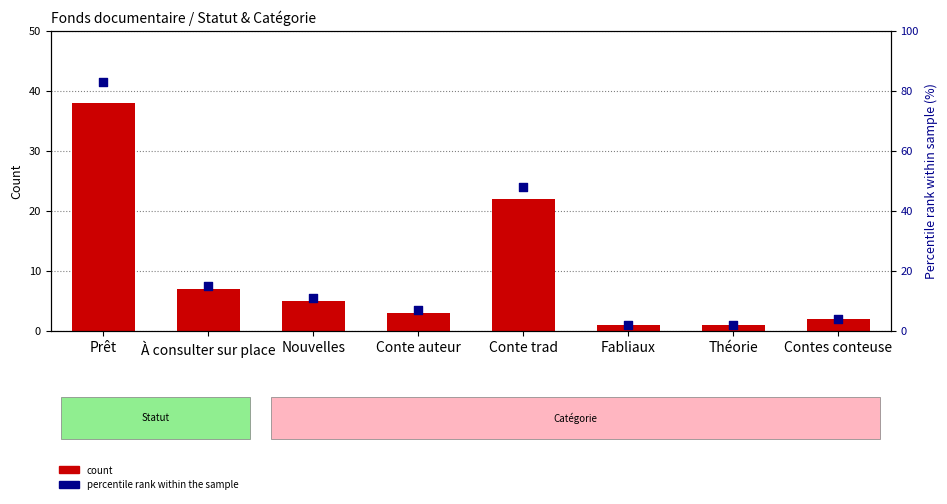

At how many categories does at least one series exceed 74?

1